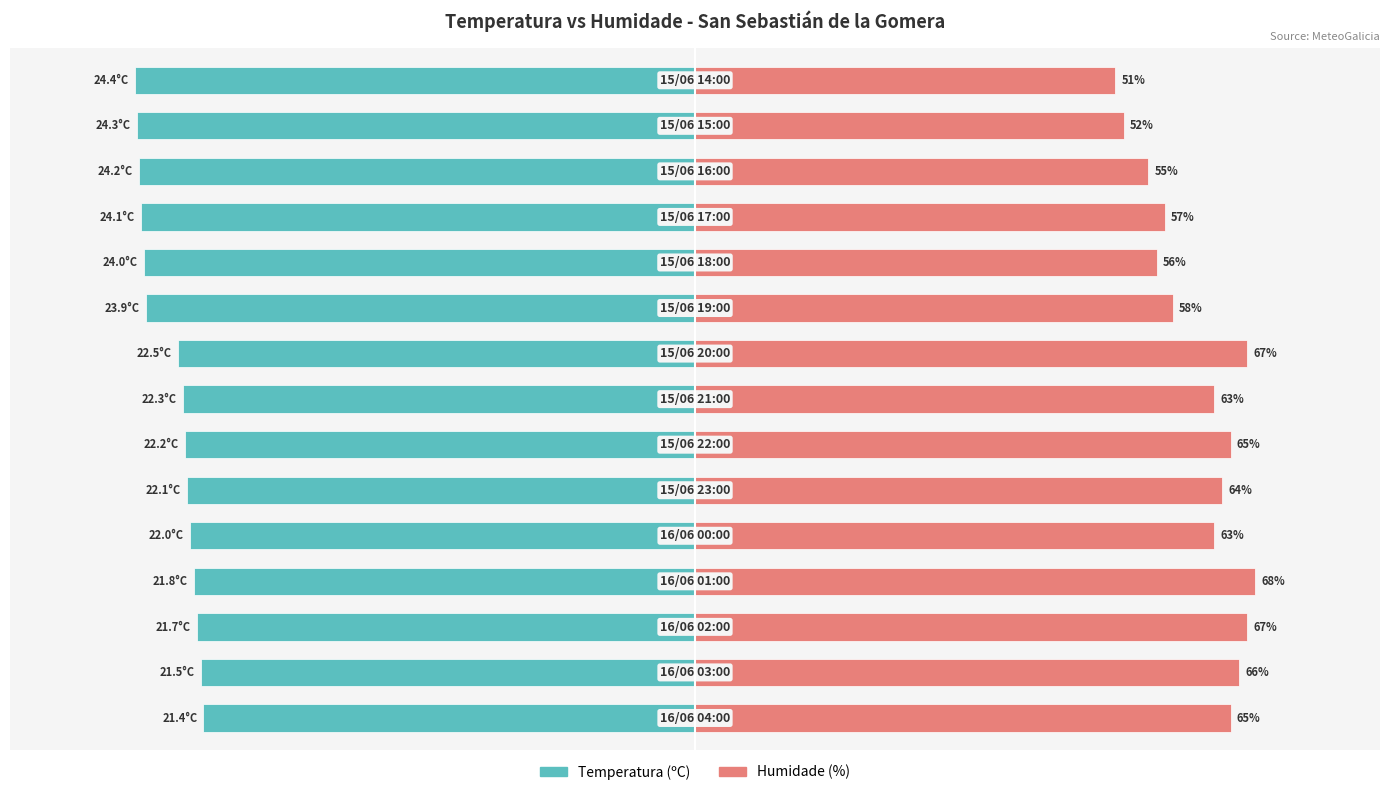

List the series in order of their overall mean, highest first.

Humidade (%), Temperatura (ºC)